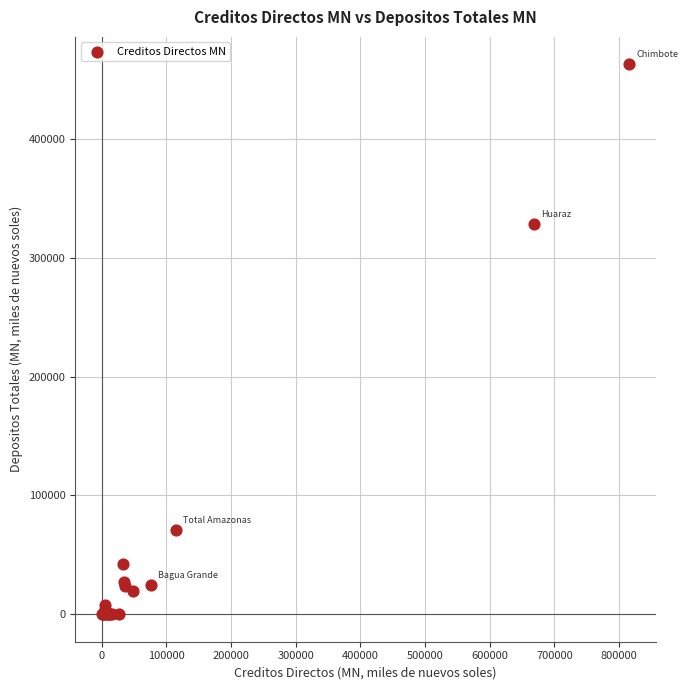

What Y value in the scatter plot is closest to 231541?

328583.2